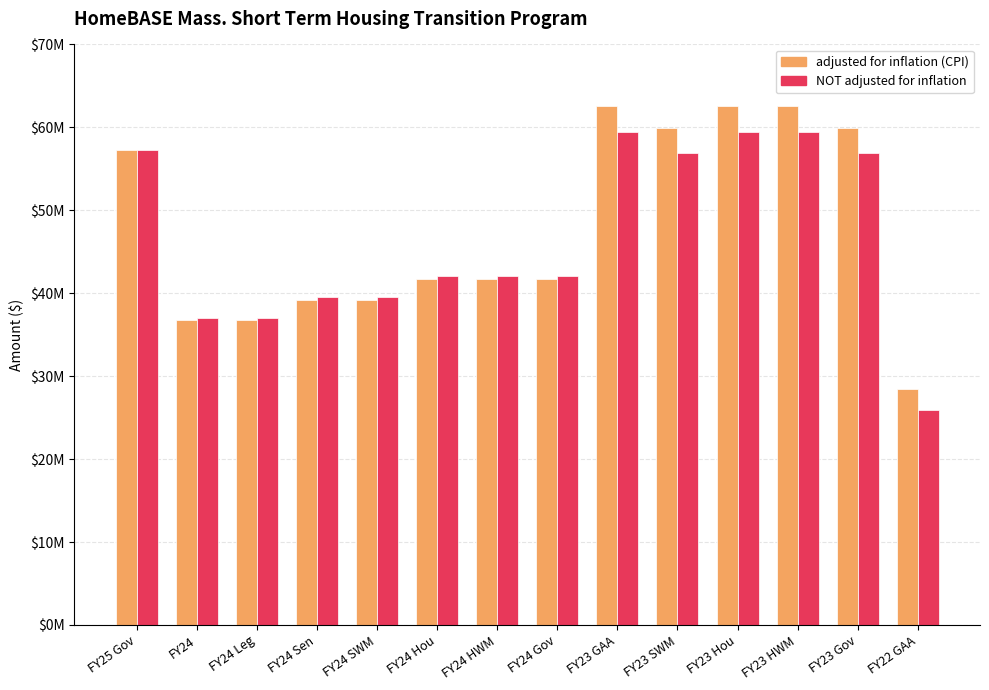

What is the difference between the adjusted for inflation (CPI) values at FY22 GAA and FY23 Gov?

31444390